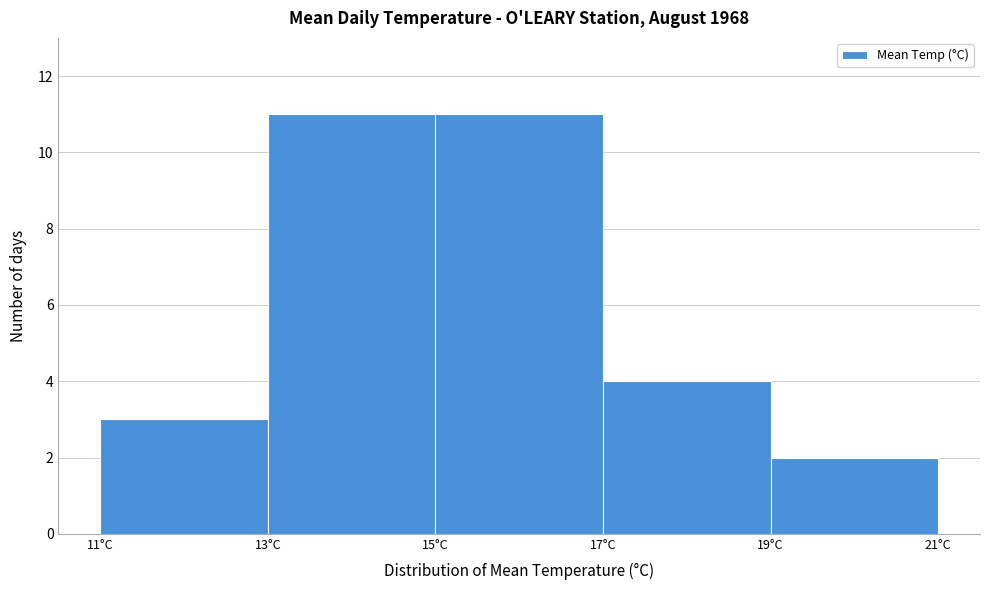

How tall is the bar that spans 15 to 17 on the x-axis? The values are not printed on the chart, so give them approximately, as read against the axis.

11